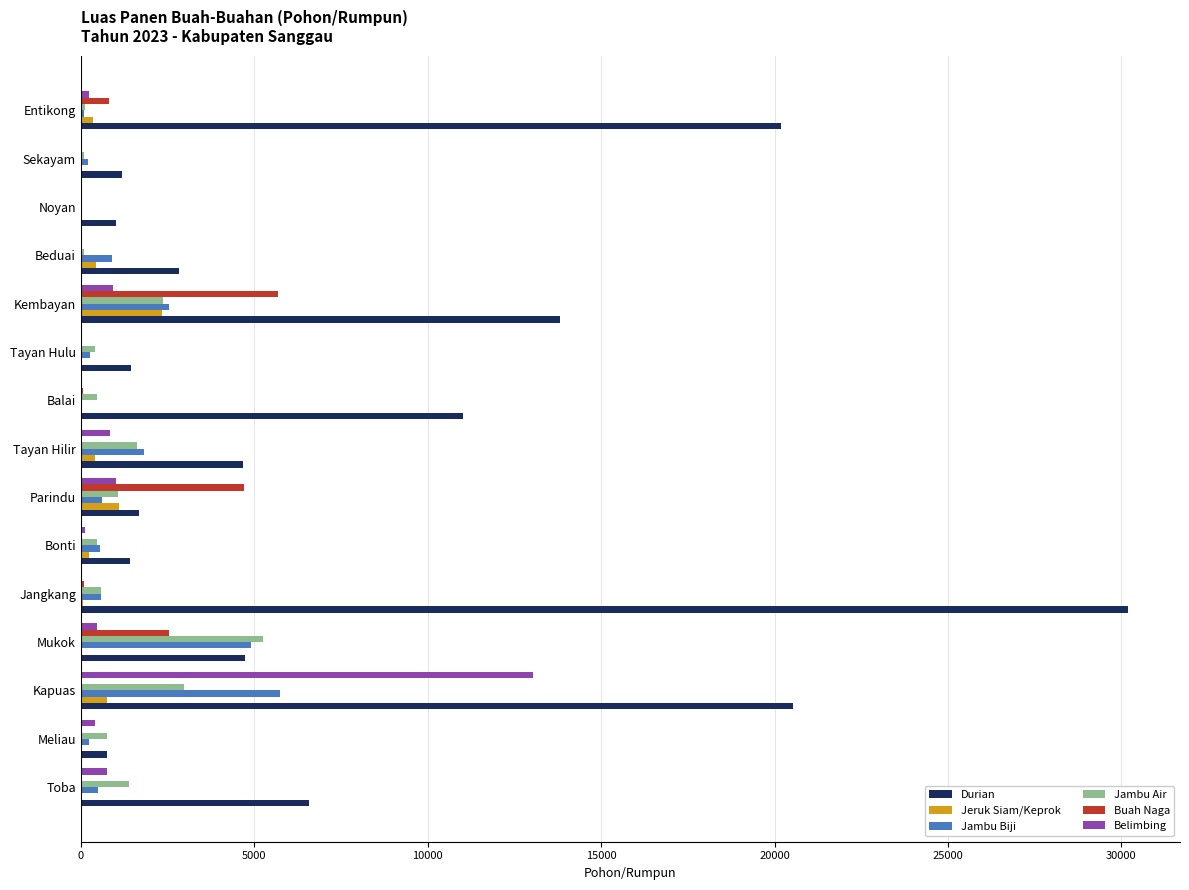

What are all the series names shown in the legend?

Durian, Jeruk Siam/Keprok, Jambu Biji, Jambu Air, Buah Naga, Belimbing